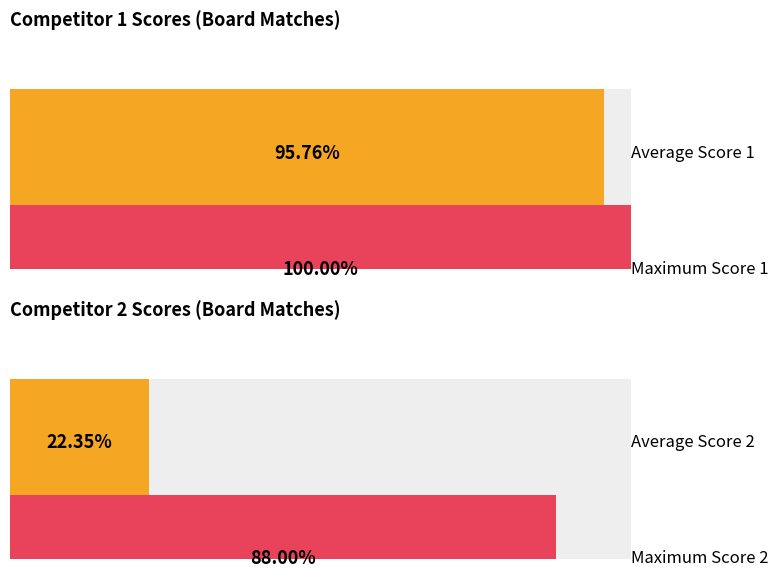

Which series has the largest total across all categories?

Score 1